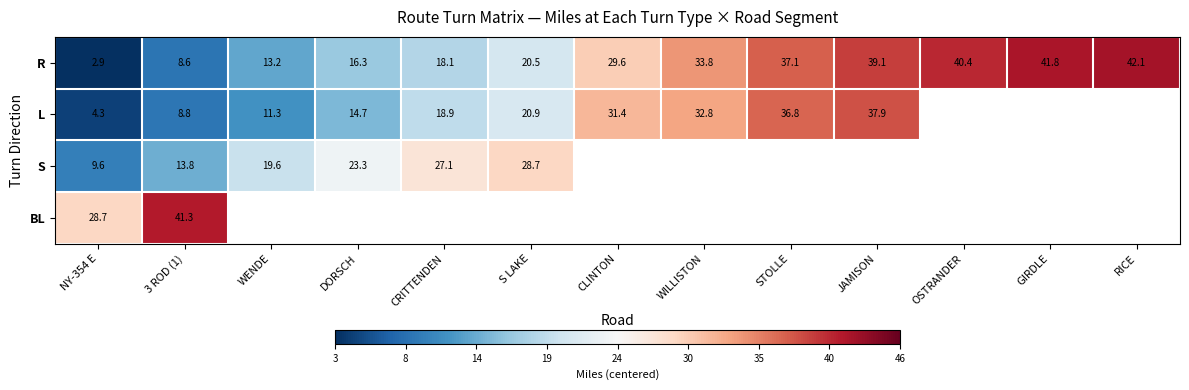

Which category has the highest value in the R series?

RICE